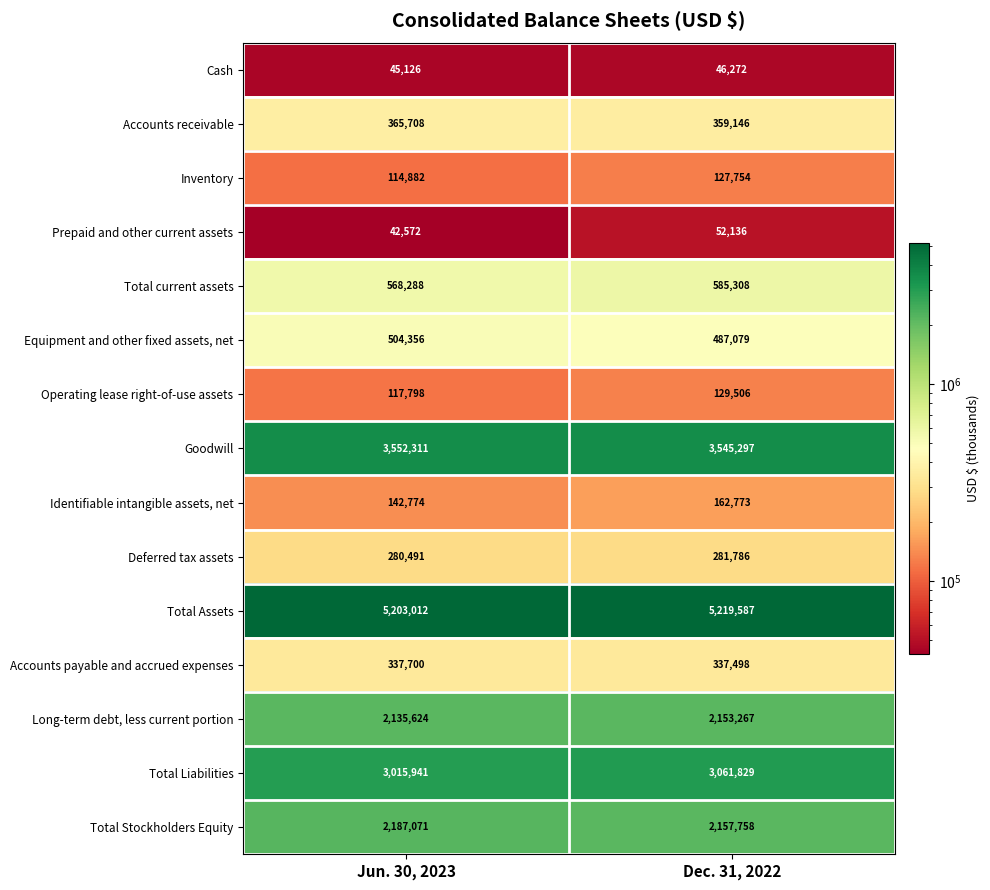

What is the average value of the Inventory series?

121318